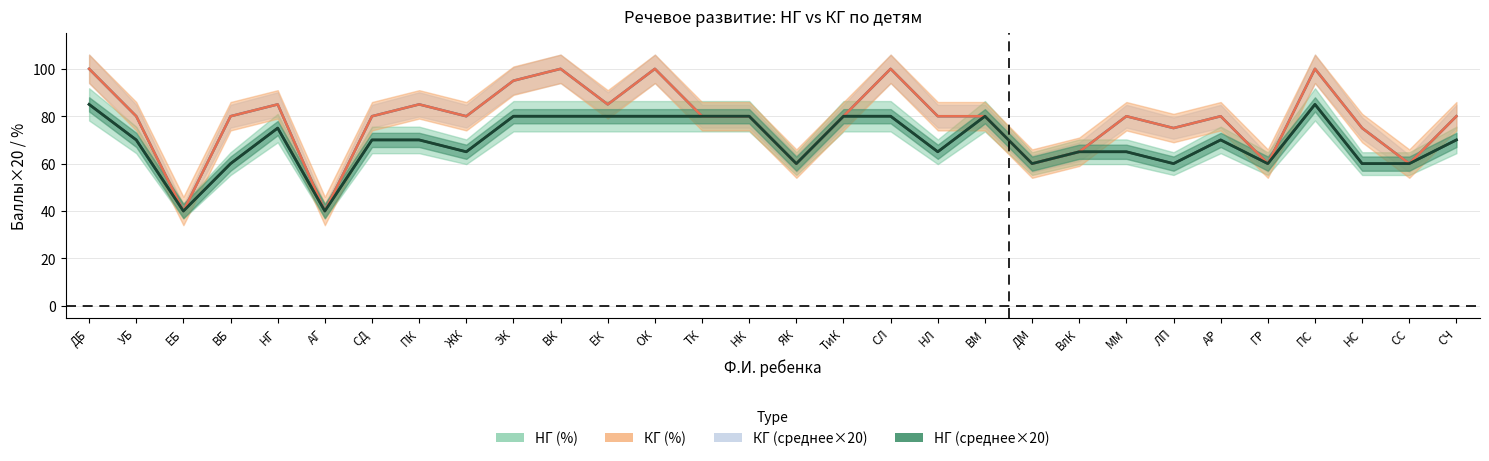

Which series has the largest range (max minus min)?

КГ (среднее)